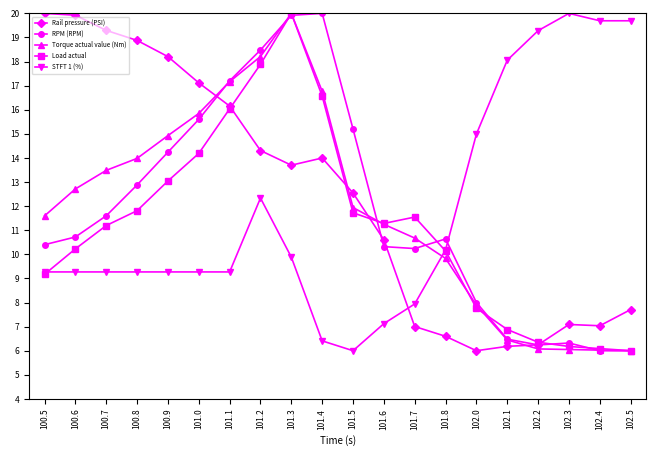

What position from the left is 101.8?

14